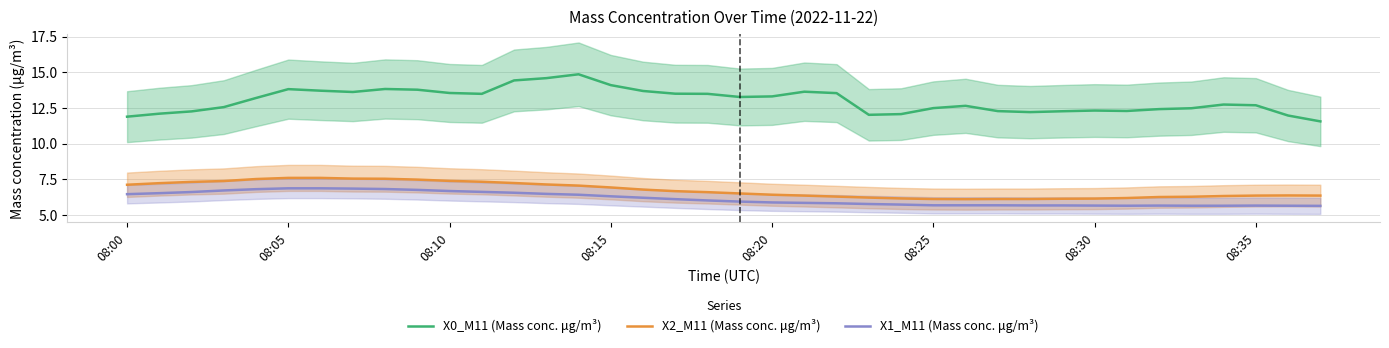

True or false: X2_M11 (Mass conc. μg/m³) and X1_M11 (Mass conc. μg/m³) intersect in this chart.

False